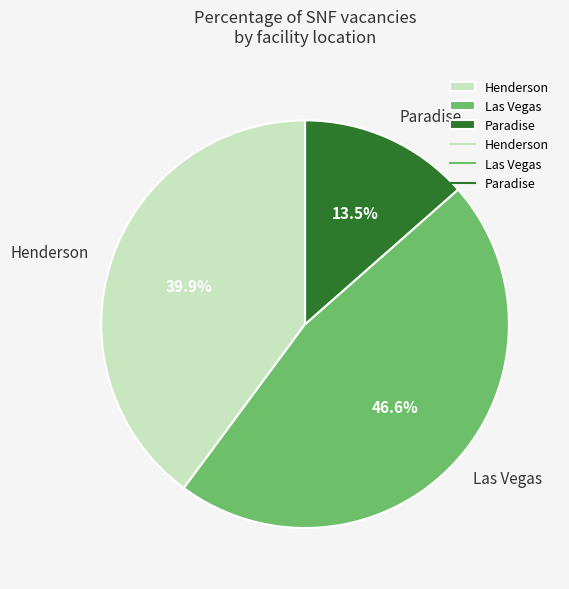

What percentage is the Las Vegas slice, to the nearest percent?

47%